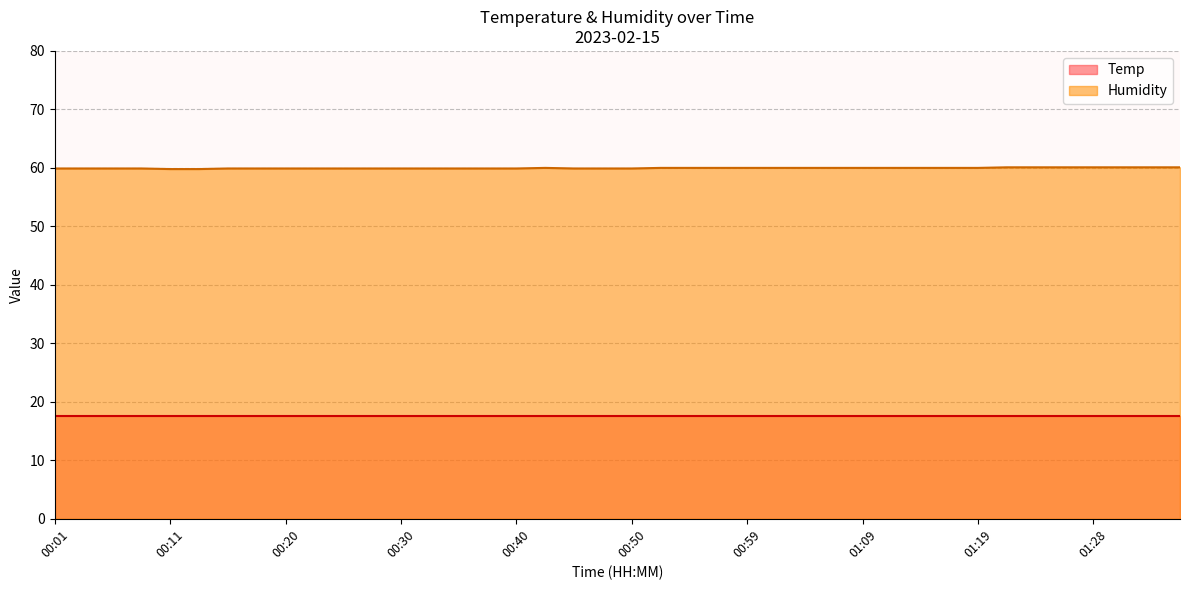

Is the value of Humidity at 00:06 greater than the value of Temp at 00:35?

Yes